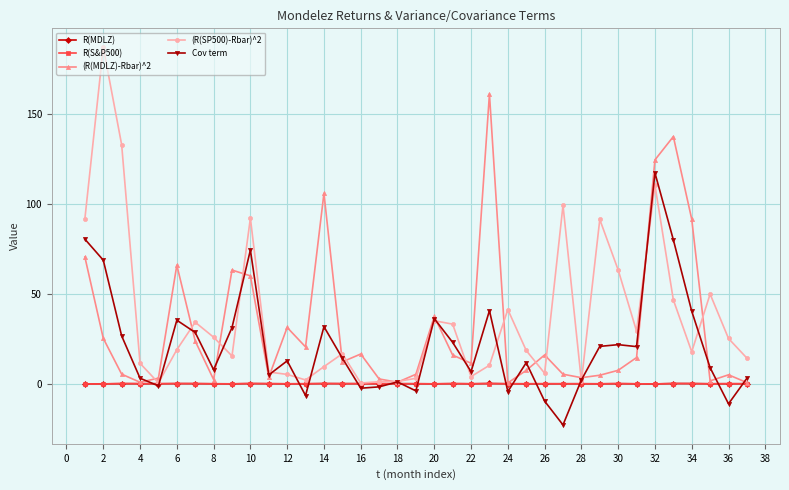

How many distinct data groups are displayed?

5